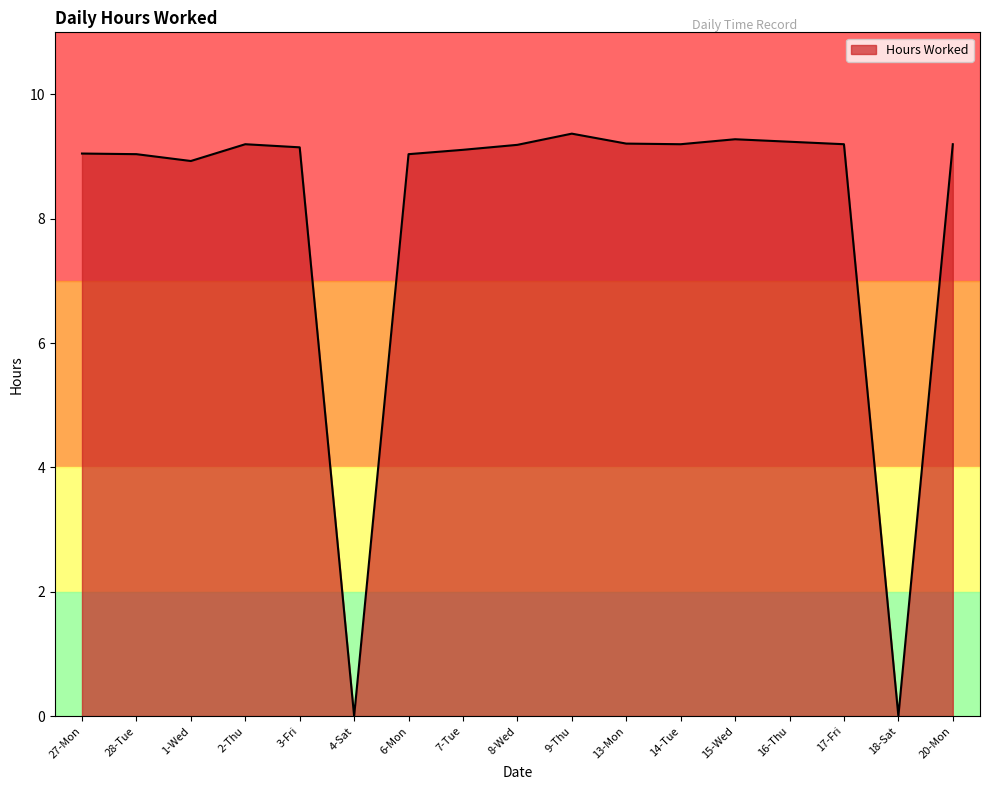

What is the sum of all values?

137.4